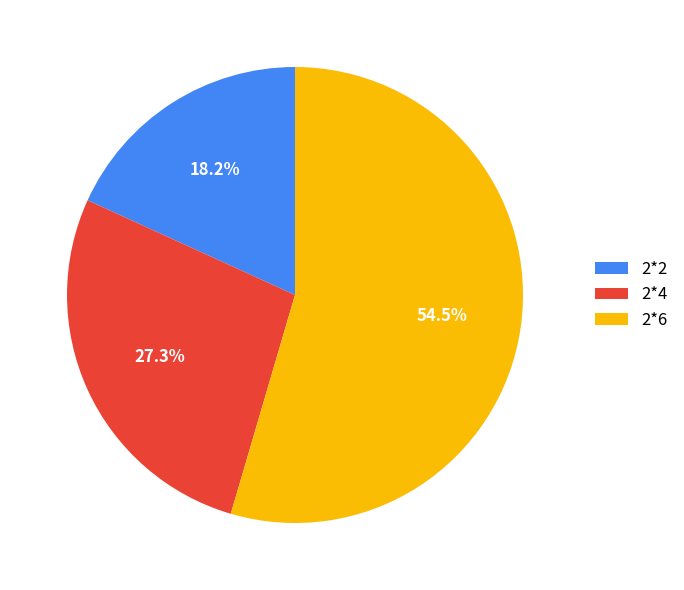

Approximately how many times larger is the value at 2*6 compared to 2*4?

2.0